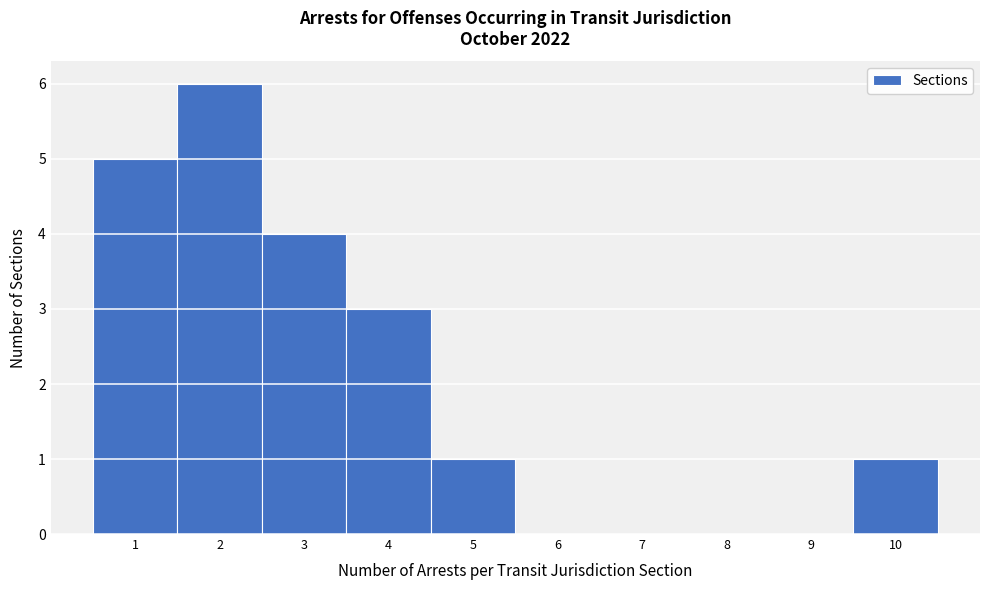

Reading left to right, list every bar in this chart as the range it spans on the x-axis followed by its height. The values are not printed on the chart, so give them approximately, as read against the axis.

0.5 to 1.5: 5
1.5 to 2.5: 6
2.5 to 3.5: 4
3.5 to 4.5: 3
4.5 to 5.5: 1
5.5 to 6.5: 0
6.5 to 7.5: 0
7.5 to 8.5: 0
8.5 to 9.5: 0
9.5 to 10.5: 1